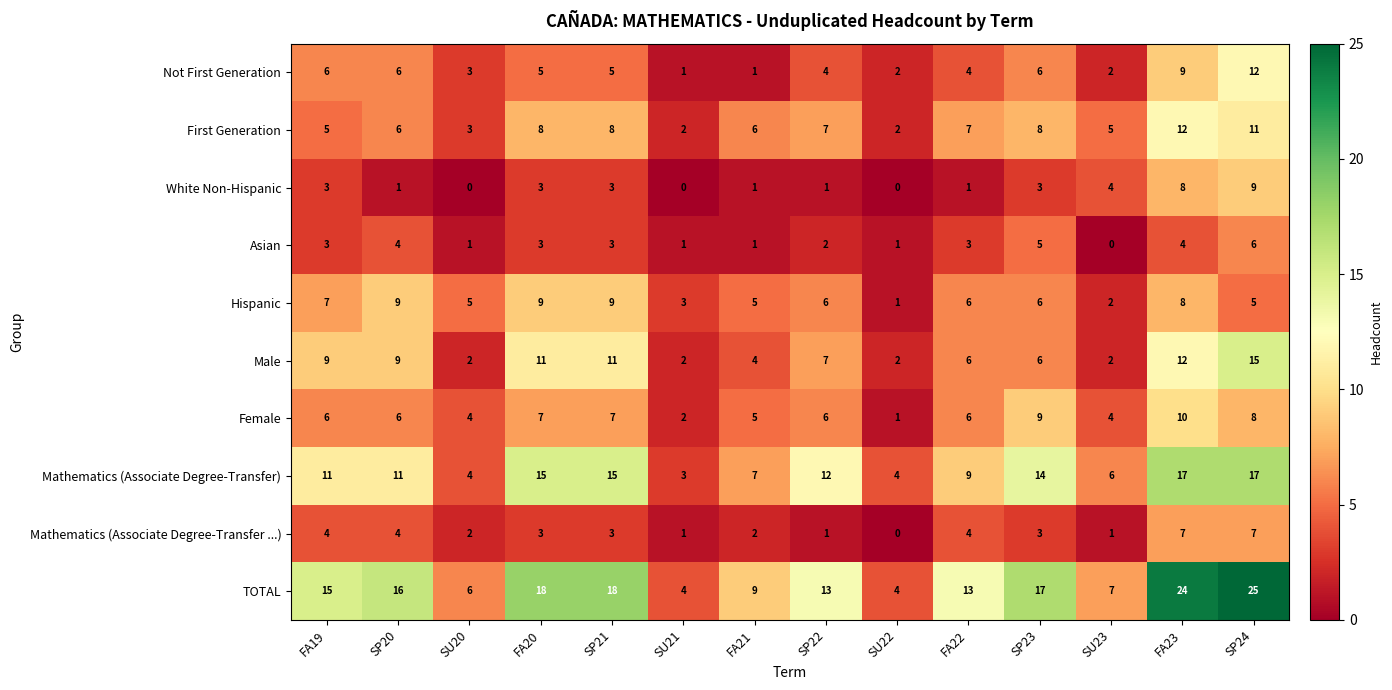

Which series has the largest total across all categories?

TOTAL